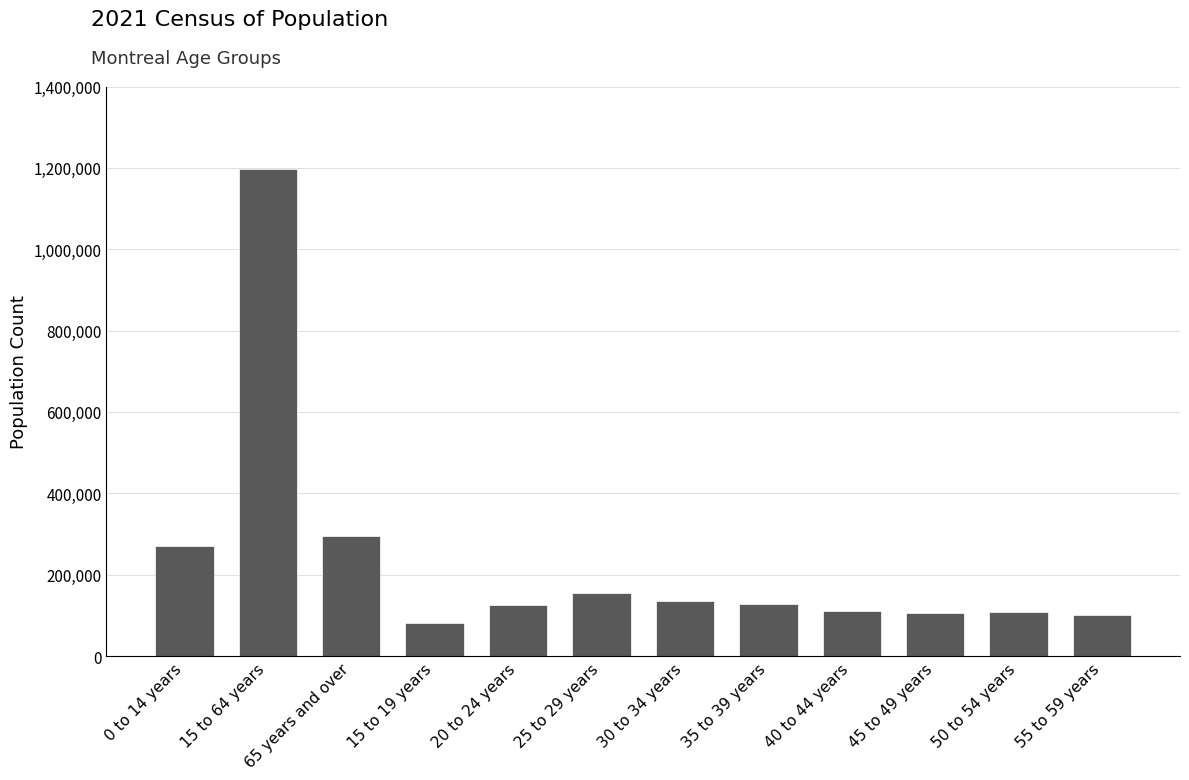

How many data points does each series have?

12